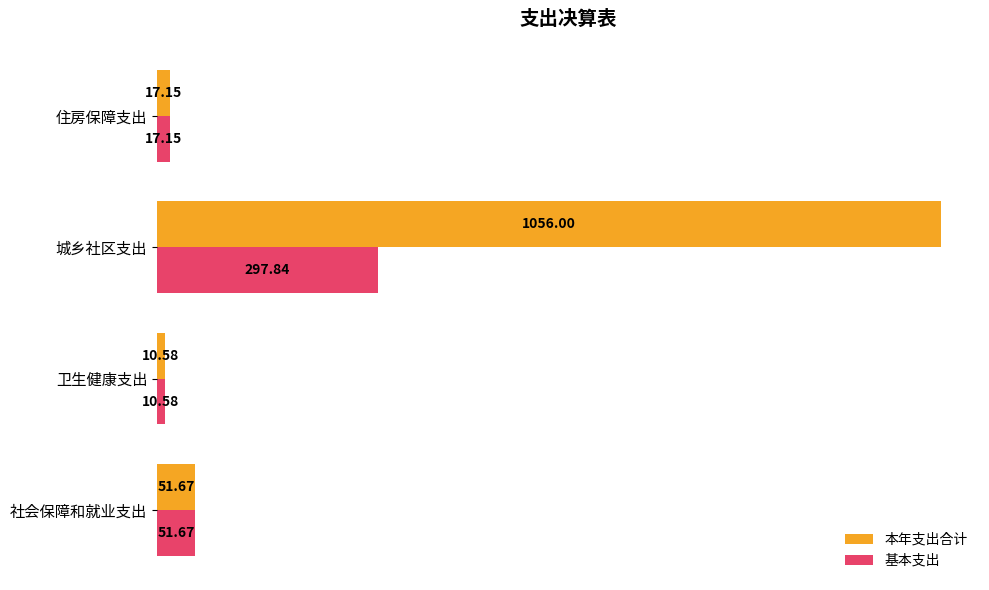

Which series has the largest total across all categories?

本年支出合计